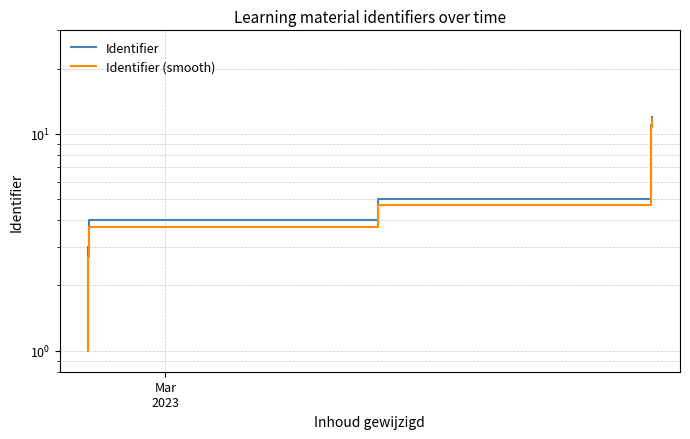

At how many categories does at least one series exceed 9?

3